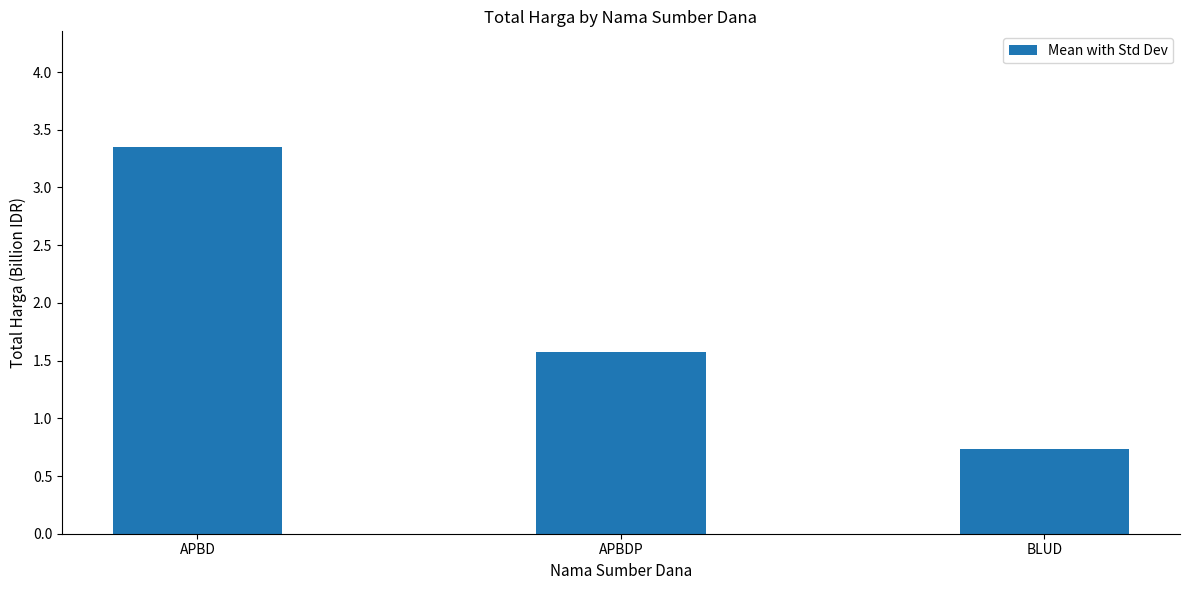

True or false: the data shows 1.6 at APBDP.

True